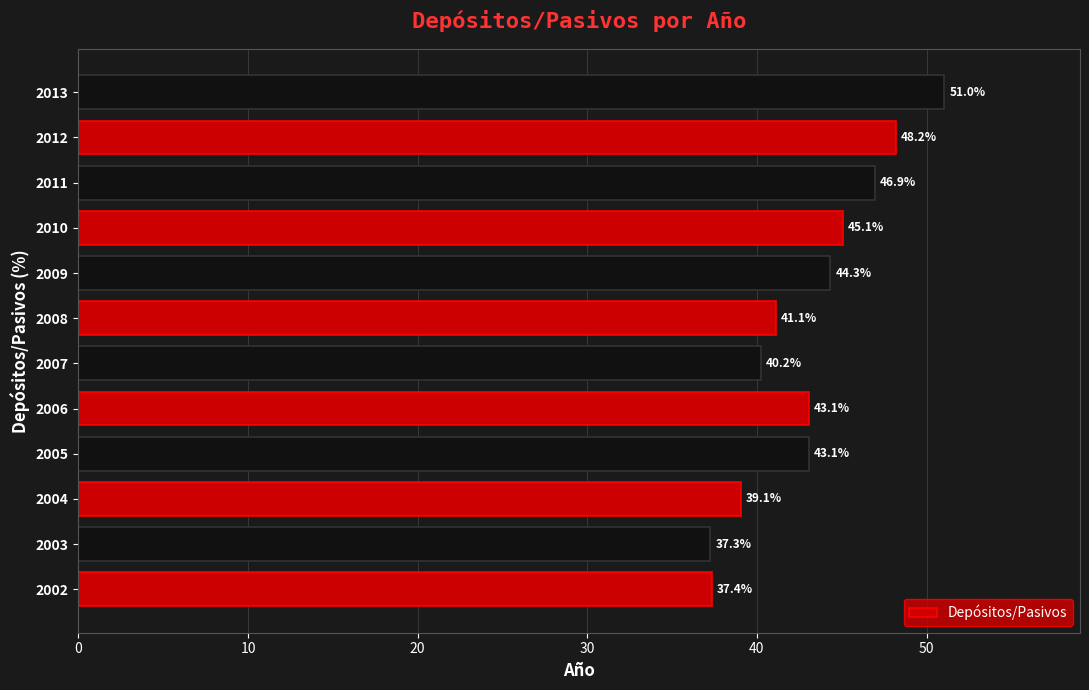

Between 2008 and 2009, which is larger?

2009